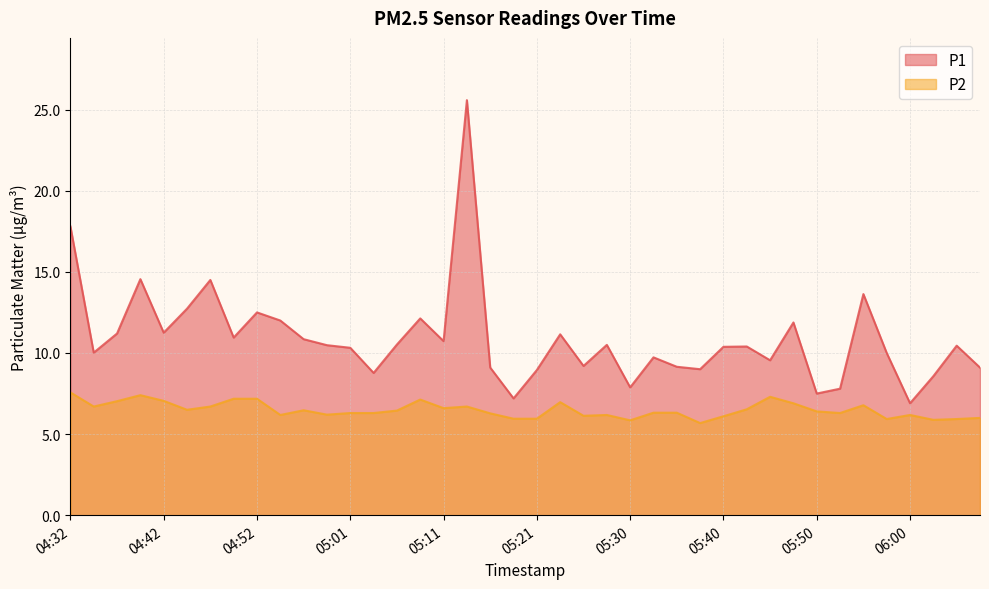

The value of P2 at 04:54 is 6.2. True or false?

True